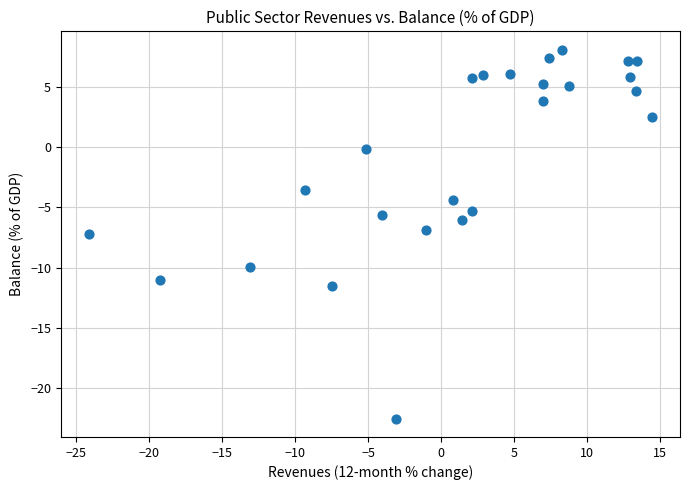

What is the range of X values (max minus min)?

38.6